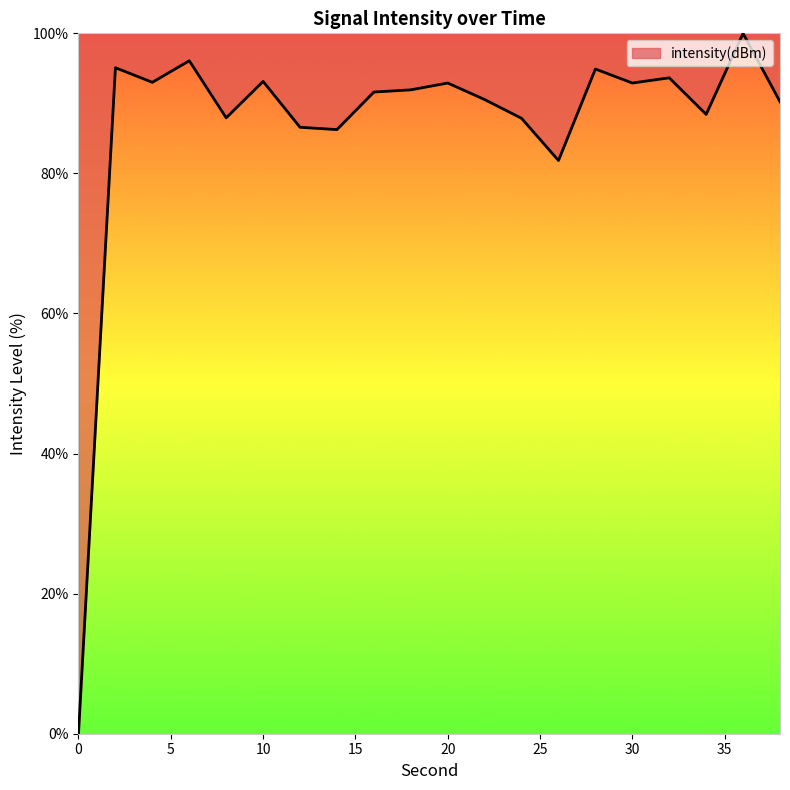

What is the maximum value shown in the chart?

100.0